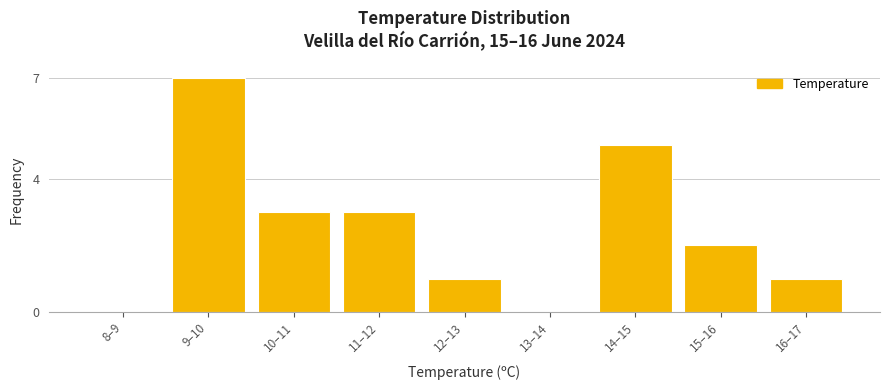

Reading left to right, list all the values displayed in this chart.

8–9=0	9–10=7	10–11=3	11–12=3	12–13=1	13–14=0	14–15=5	15–16=2	16–17=1